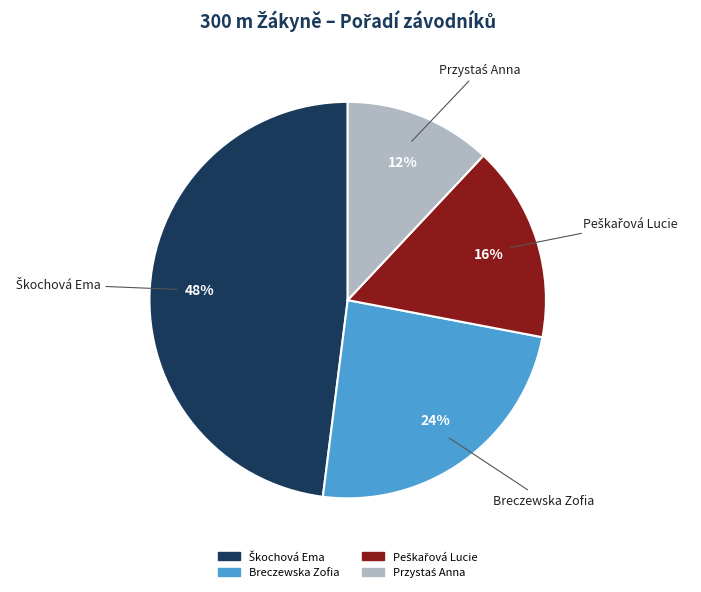

To the nearest percent, what percentage of the pie is Breczewska Zofia?

24%